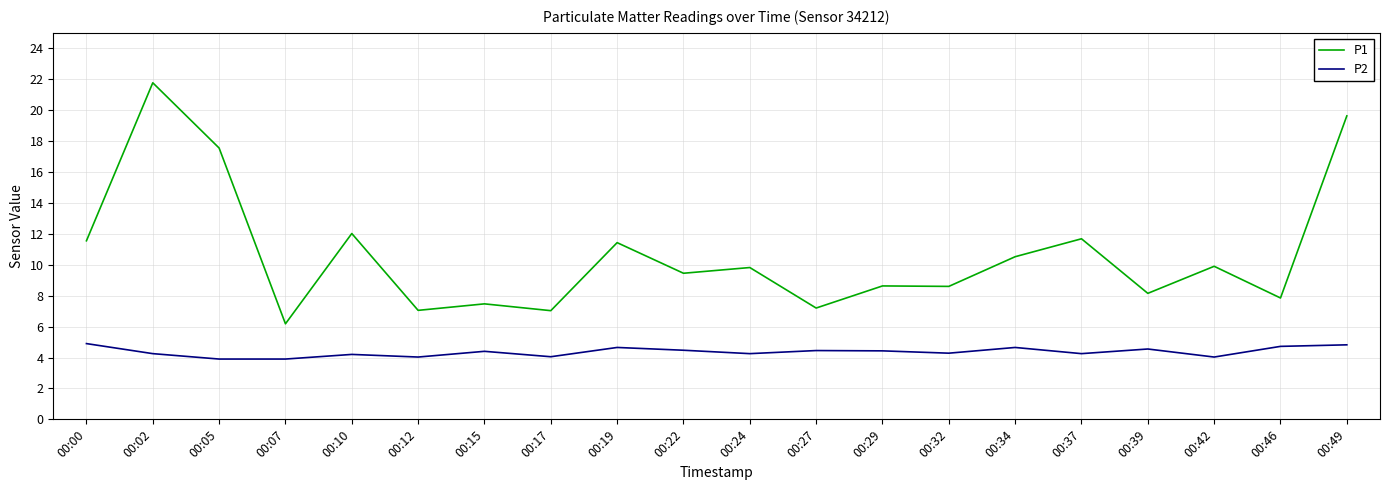

List the series in order of their peak value, highest first.

P1, P2